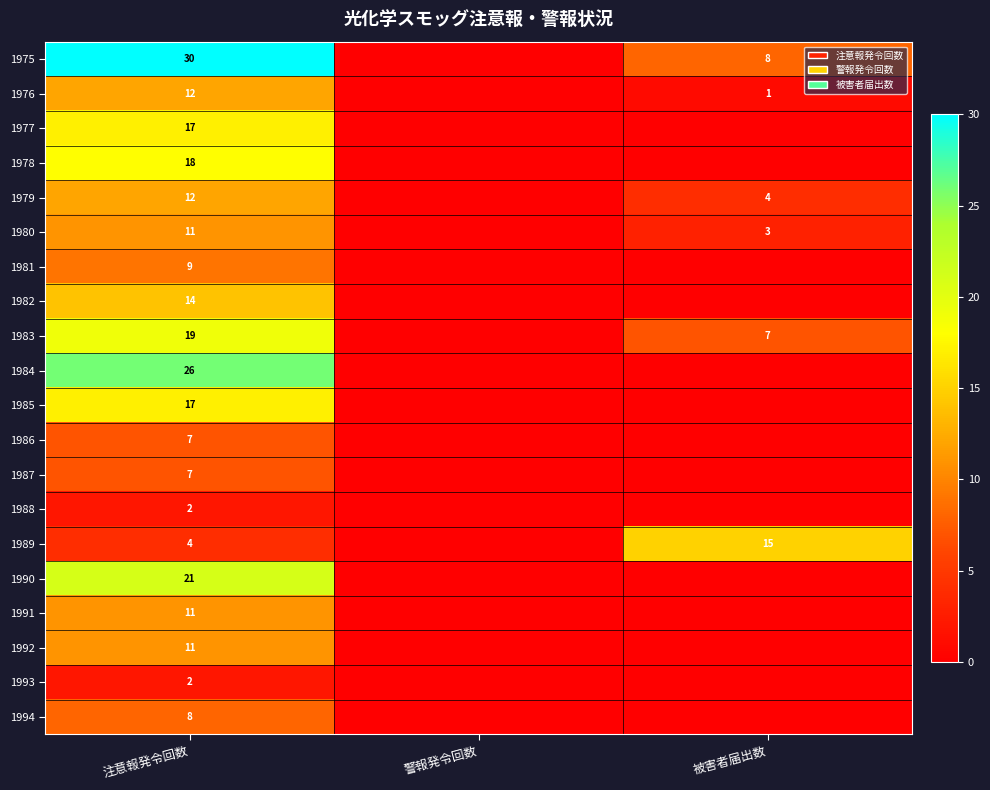

What is the total value across all series at 注意報発令回数?

258